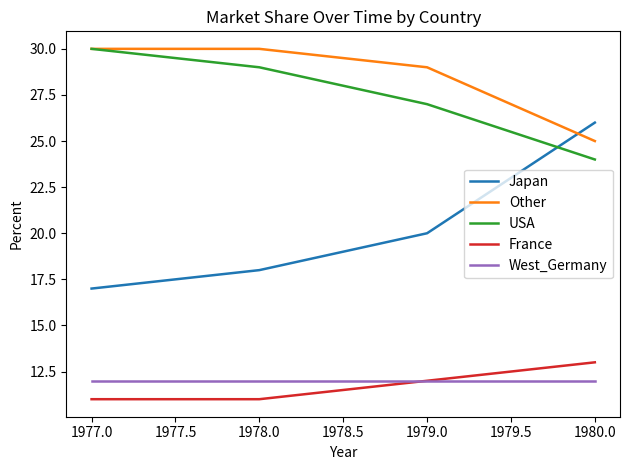

True or false: USA has a value of 30 at 1977.0.

True